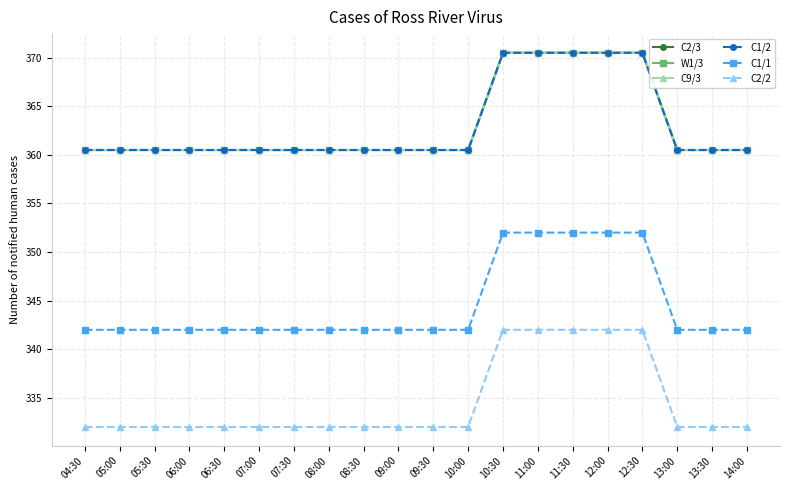

What is the difference between the C2/2 values at 09:30 and 11:30?

10.0